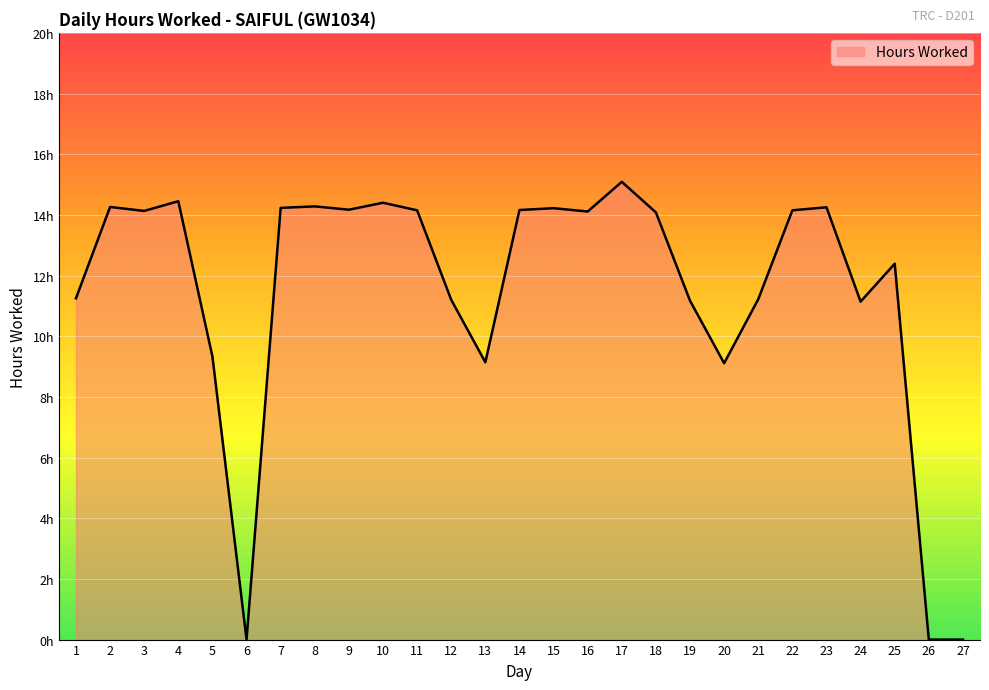

List the labels in order of value, smallest first.

6, 26, 27, 20, 13, 5, 24, 19, 12, 21, 1, 25, 18, 16, 3, 11, 22, 14, 9, 15, 7, 23, 2, 8, 10, 4, 17